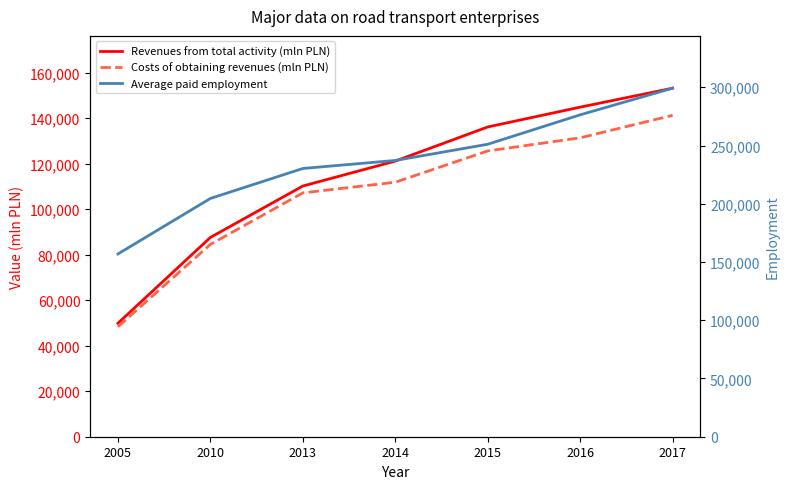

Where is Costs of obtaining revenues (mln PLN) nearest to the value 94801?

2010